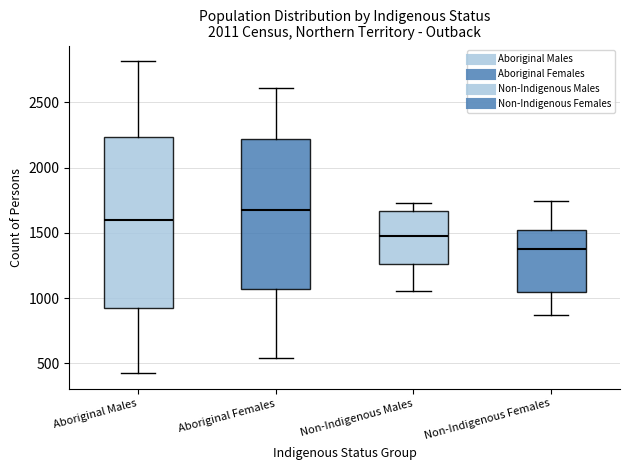

Reading left to right, transcribe this box plot: for each box, give where its median line is, the range the box spans, and where its two whiskers end, as read against the y-axis. The values are not printed on the chart, so give them approximately, as read against the axis.

Aboriginal Males: median 1600, box 900 to 2250, whiskers 450 to 2800
Aboriginal Females: median 1650, box 1050 to 2200, whiskers 550 to 2600
Non-Indigenous Males: median 1500, box 1250 to 1650, whiskers 1050 to 1750
Non-Indigenous Females: median 1400, box 1050 to 1500, whiskers 850 to 1750